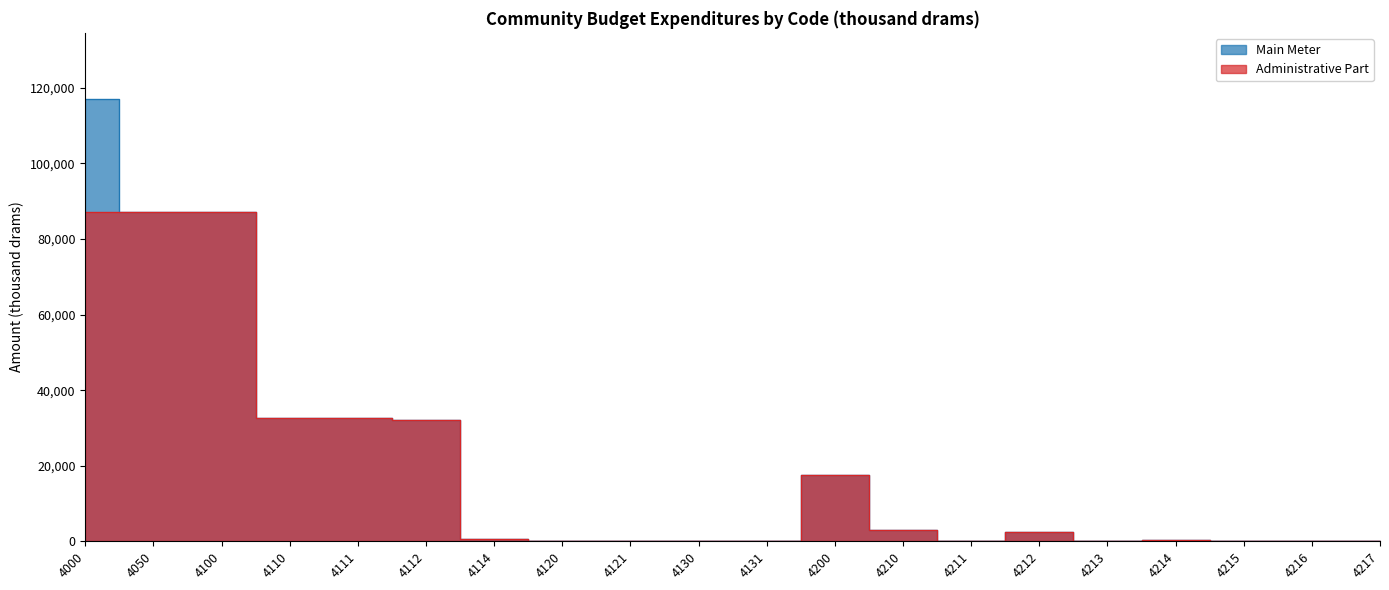

True or false: Administrative Part and Main Meter cross at least once.

False